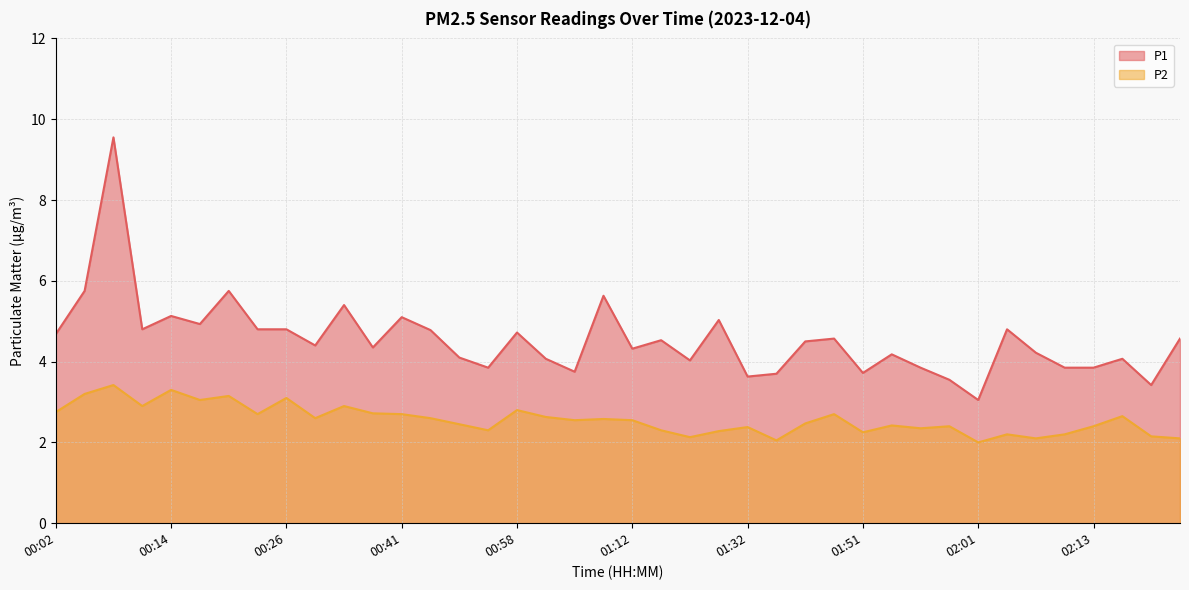

What position from the left is 00:19?

7